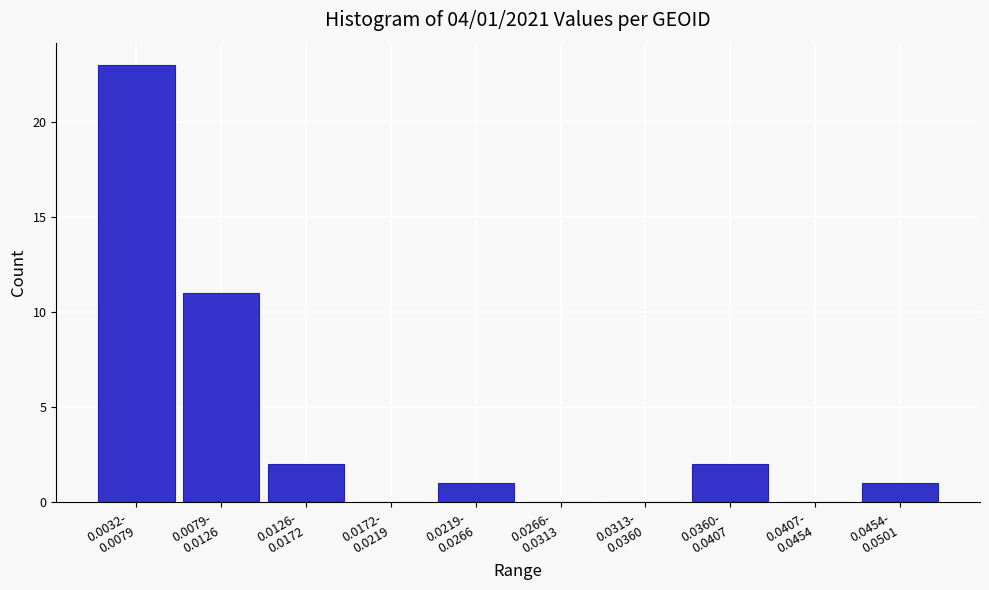

What is the sum of all values?

40